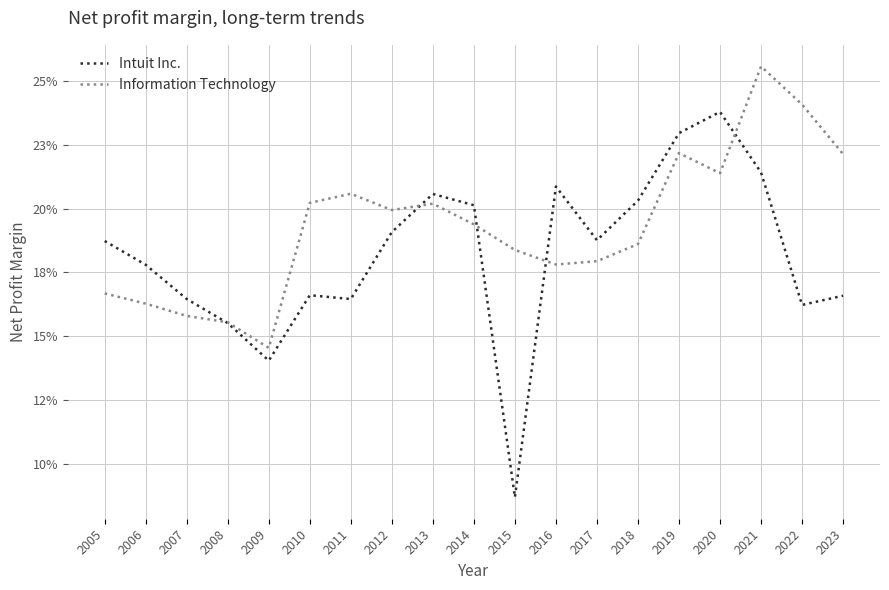

What is the average value of the Information Technology series?

0.2